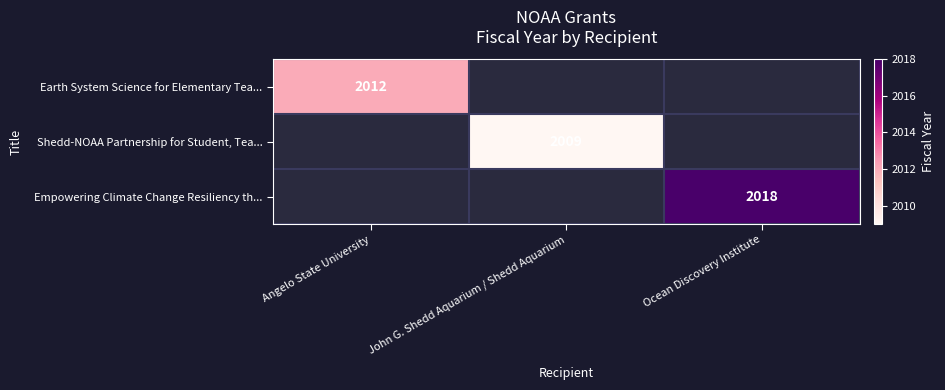

The value of Shedd-NOAA Partnership for Student, Tea... at John G. Shedd Aquarium / Shedd Aquarium is 3591. True or false?

False